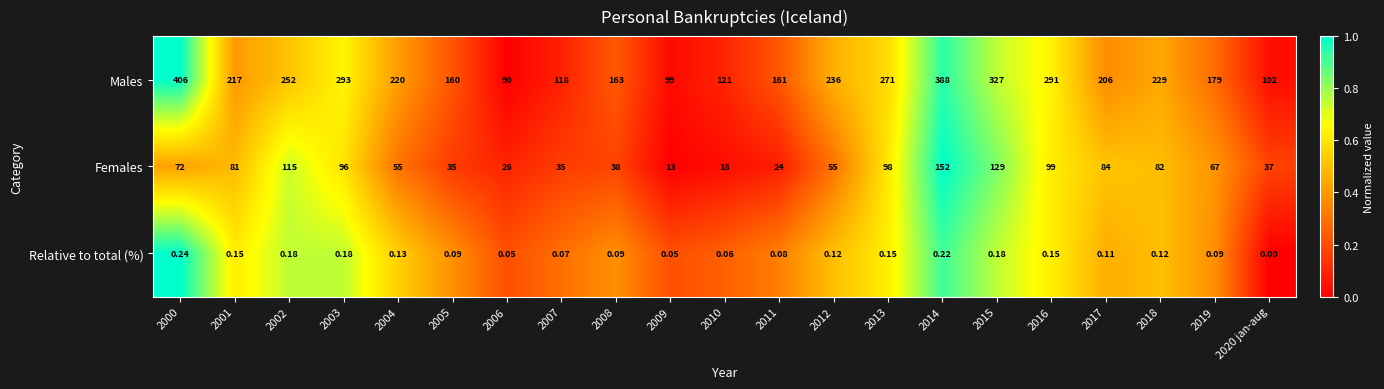

How many distinct data groups are displayed?

3